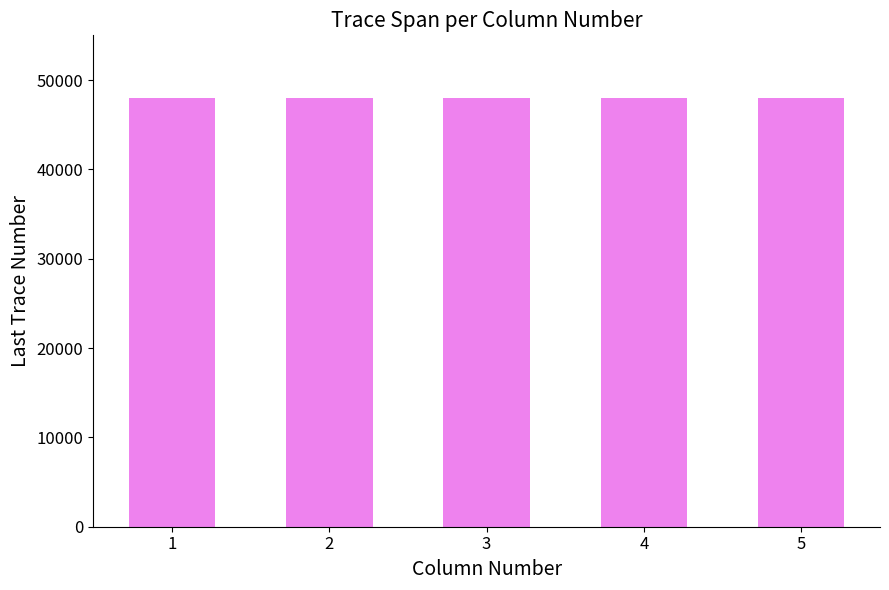

How many bars are there in total?

5